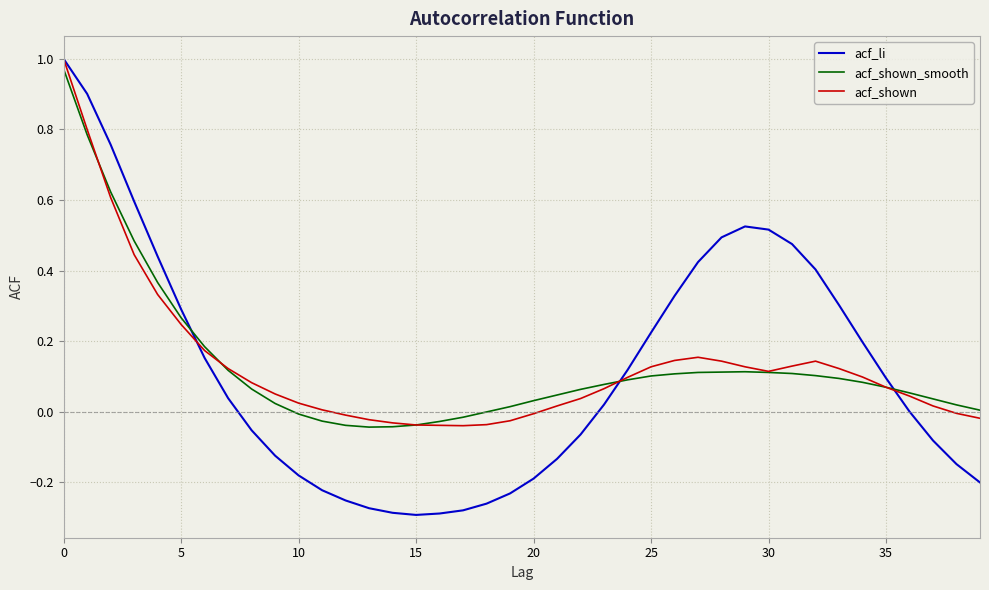

Which series has the largest range (max minus min)?

acf_li